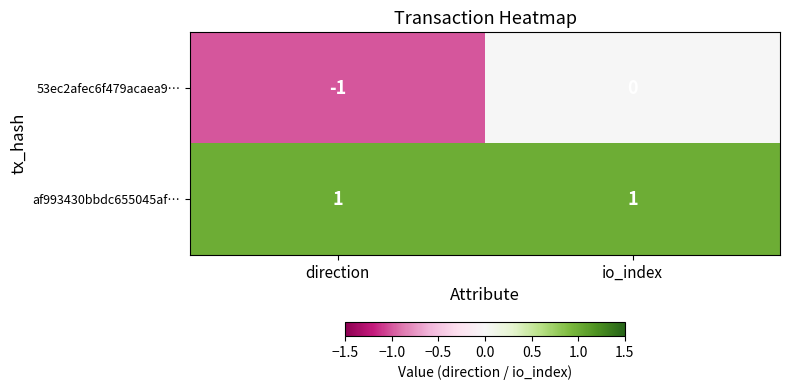

Rank the series at direction from highest to lowest value.

af993430bbdc655045af…, 53ec2afec6f479acaea9…